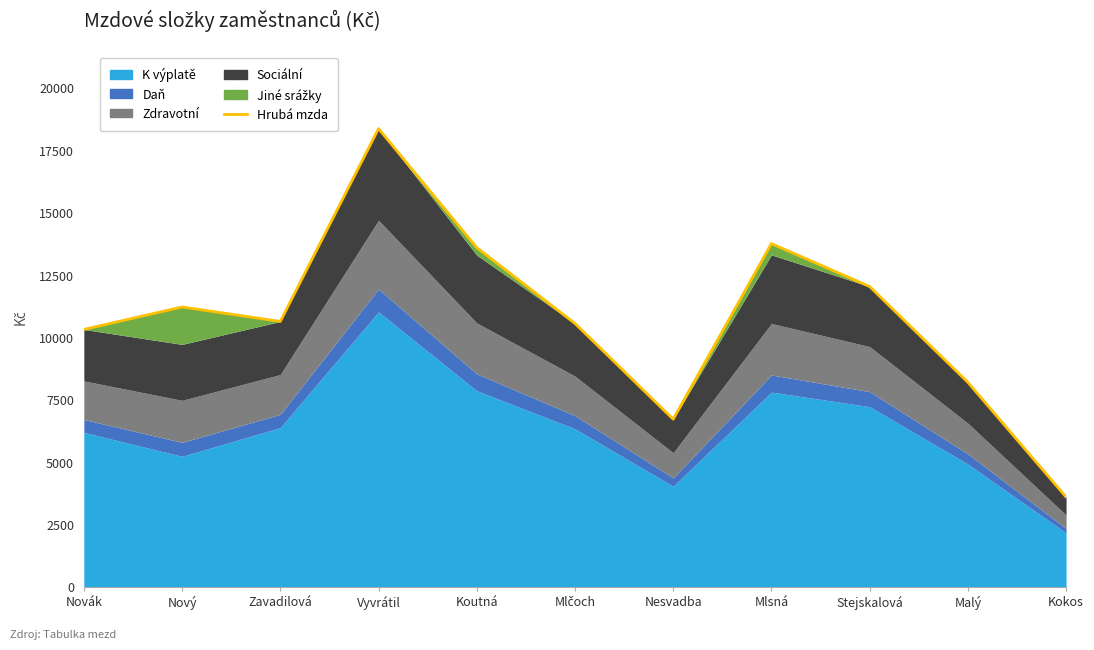

True or false: the data shows 19015 at Zavadilová.

False